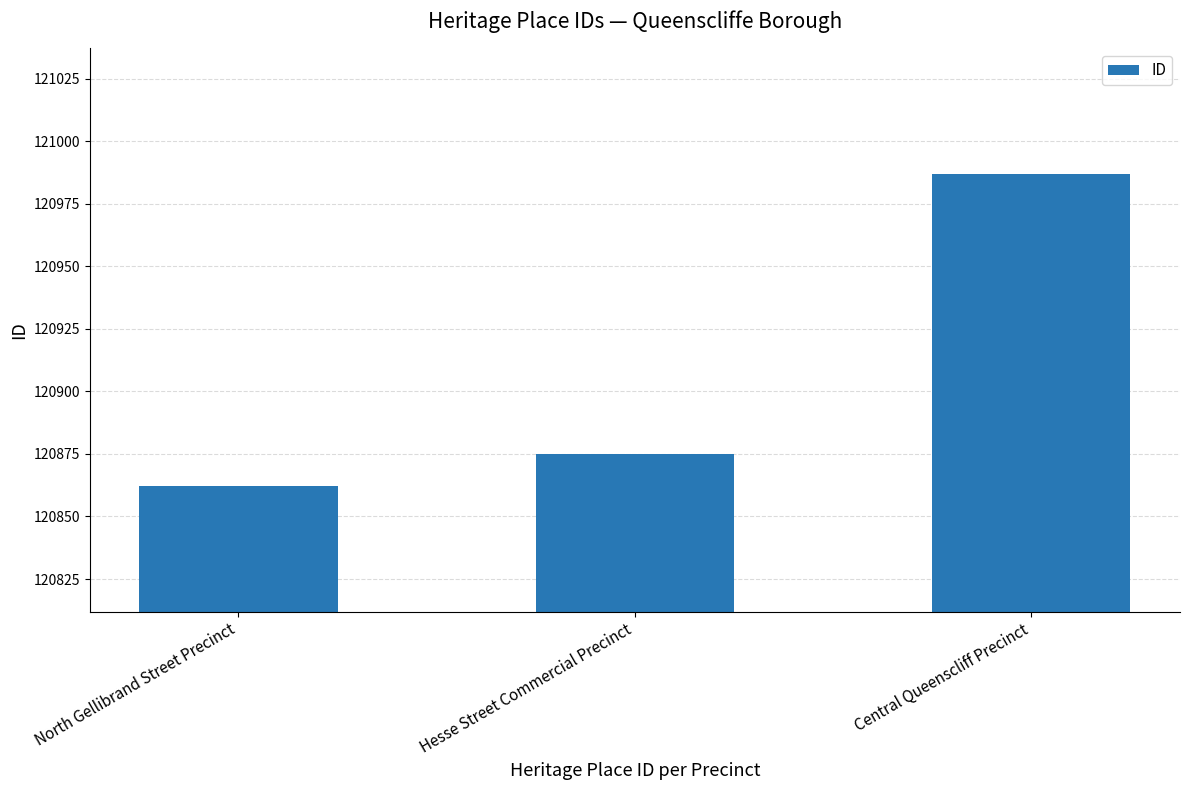

What position from the left is Central Queenscliff Precinct?

3